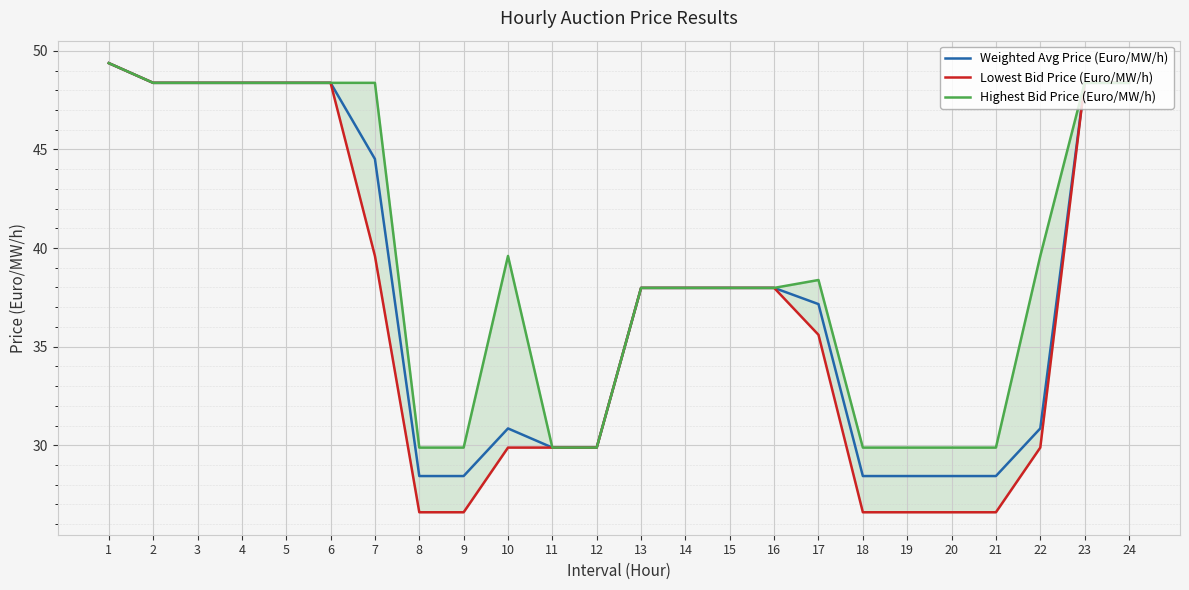

Reading right to left, list all the values displayed in this chart.

Weighted Avg Price (Euro/MW/h): 24=48.4	23=48.4	22=30.9	21=28.4	20=28.4	19=28.4	18=28.4	17=37.2	16=38.0	15=38.0	14=38.0	13=38.0	12=29.9	11=29.9	10=30.9	9=28.4	8=28.4	7=44.5	6=48.4	5=48.4	4=48.4	3=48.4	2=48.4	1=49.4
Lowest Bid Price (Euro/MW/h): 24=48.4	23=48.4	22=29.9	21=26.6	20=26.6	19=26.6	18=26.6	17=35.6	16=38.0	15=38.0	14=38.0	13=38.0	12=29.9	11=29.9	10=29.9	9=26.6	8=26.6	7=39.6	6=48.4	5=48.4	4=48.4	3=48.4	2=48.4	1=49.4
Highest Bid Price (Euro/MW/h): 24=48.4	23=48.4	22=39.6	21=29.9	20=29.9	19=29.9	18=29.9	17=38.4	16=38.0	15=38.0	14=38.0	13=38.0	12=29.9	11=29.9	10=39.6	9=29.9	8=29.9	7=48.4	6=48.4	5=48.4	4=48.4	3=48.4	2=48.4	1=49.4